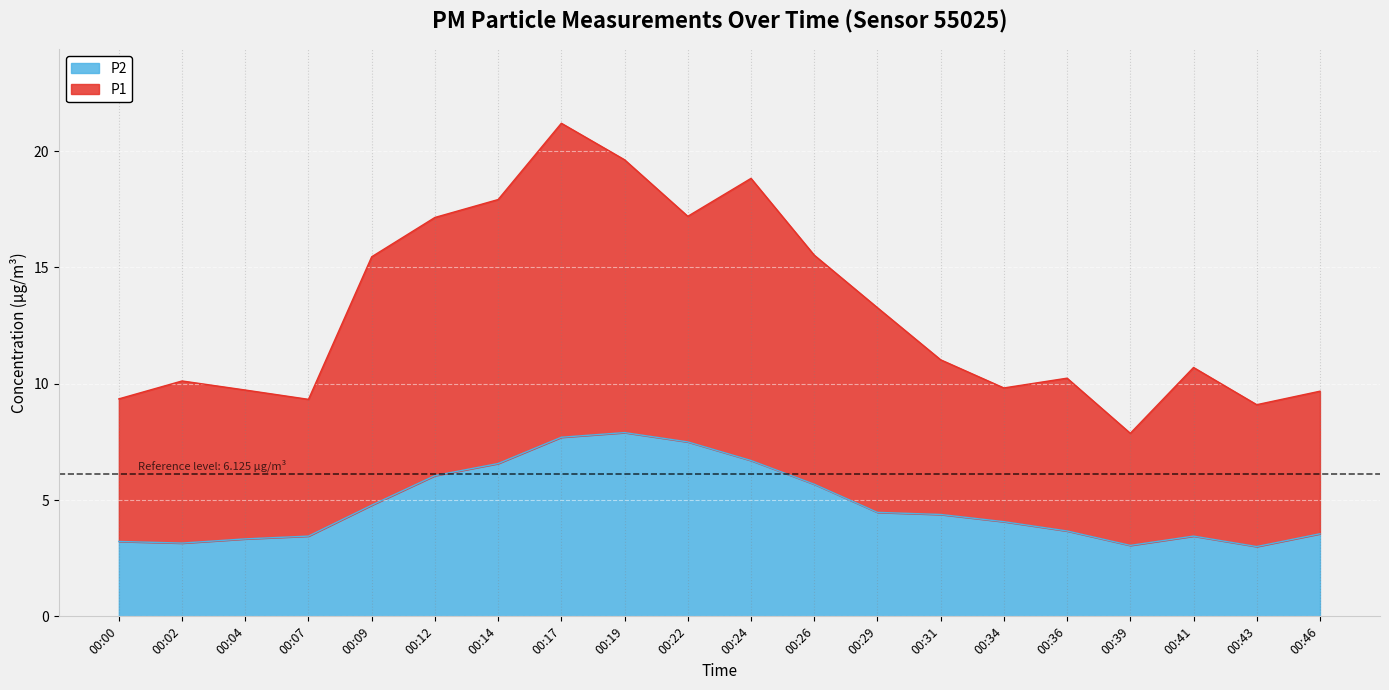

The value of P1 at 00:19 is 29.8. True or false?

False